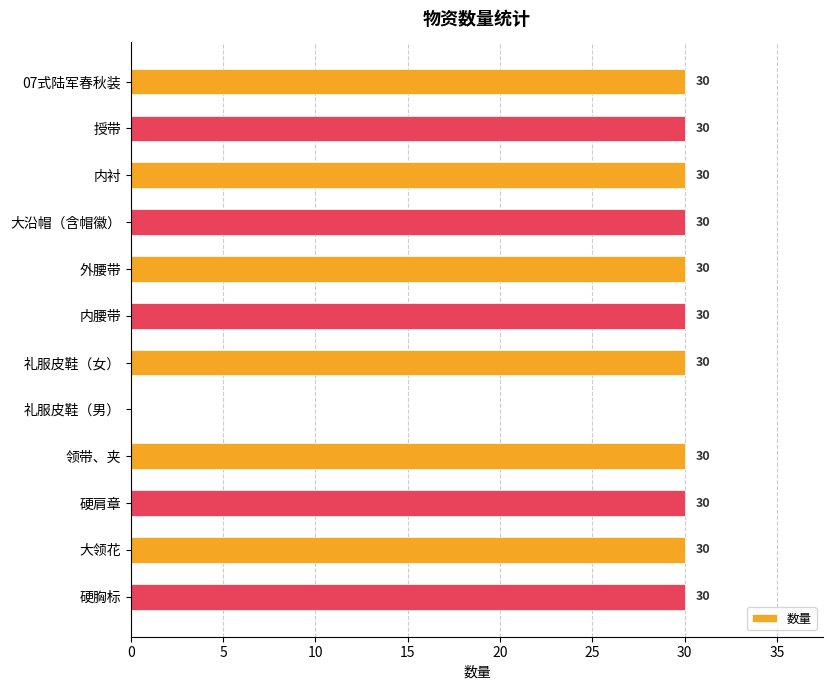

True or false: the data shows 7 at 硬肩章.

False